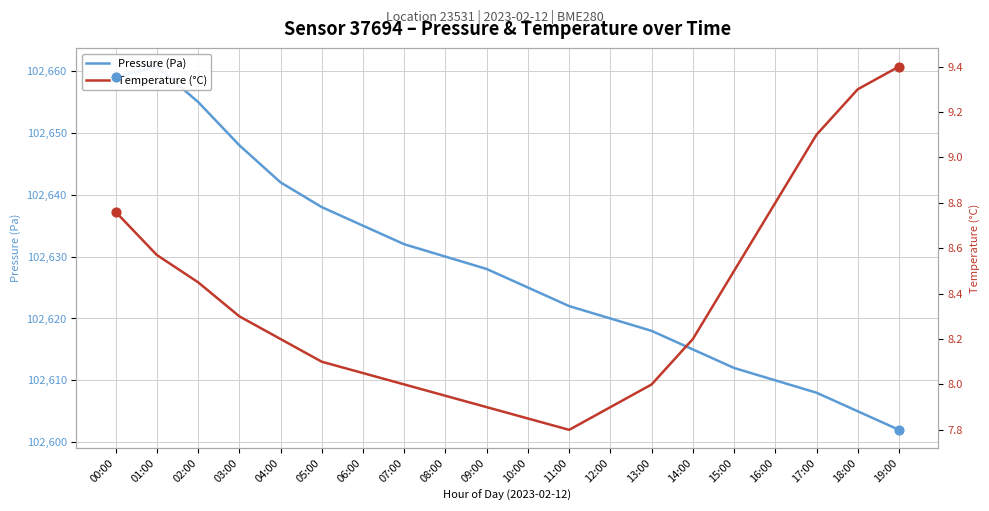

Which series contains the highest Y value?

Pressure (Pa)